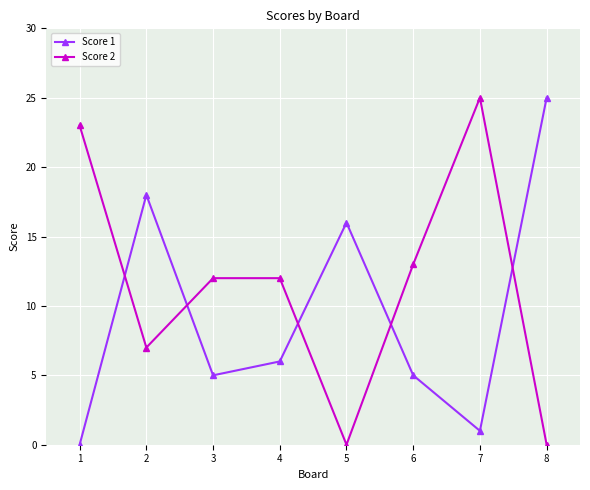

At 2, list the series in order from smallest to largest.

Score 2, Score 1